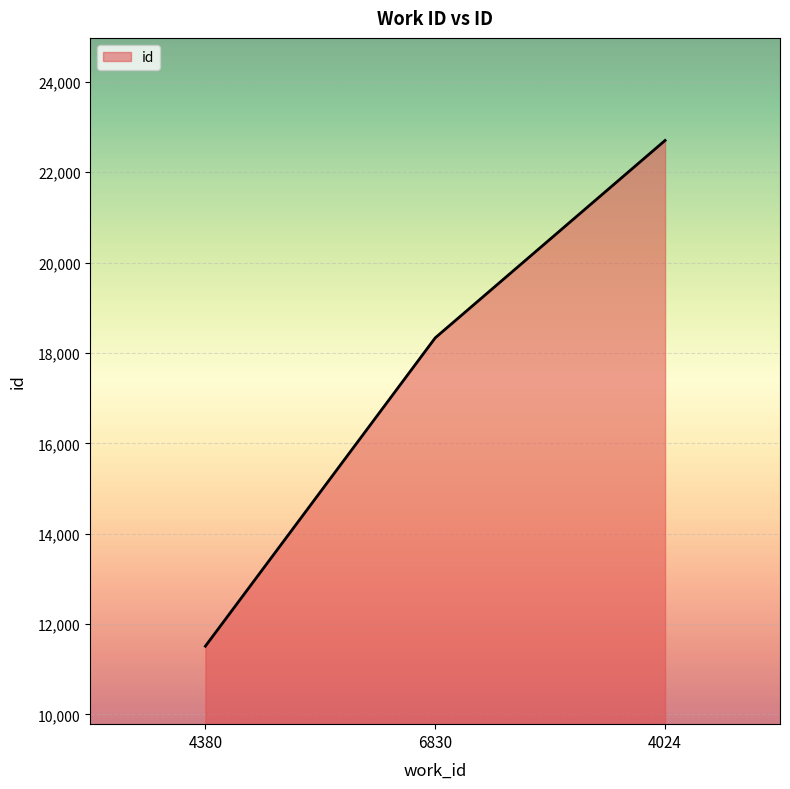

What value does the data have at 6830, to the nearest 50?

18350